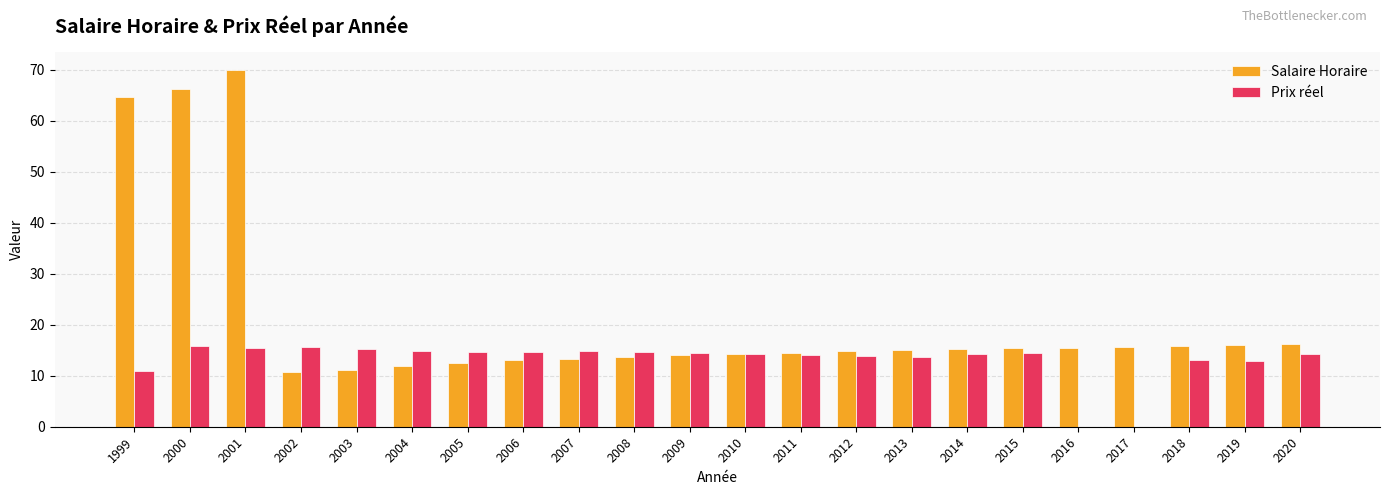

What is the sum of the Prix réel values at 2011 and 2003?

29.3